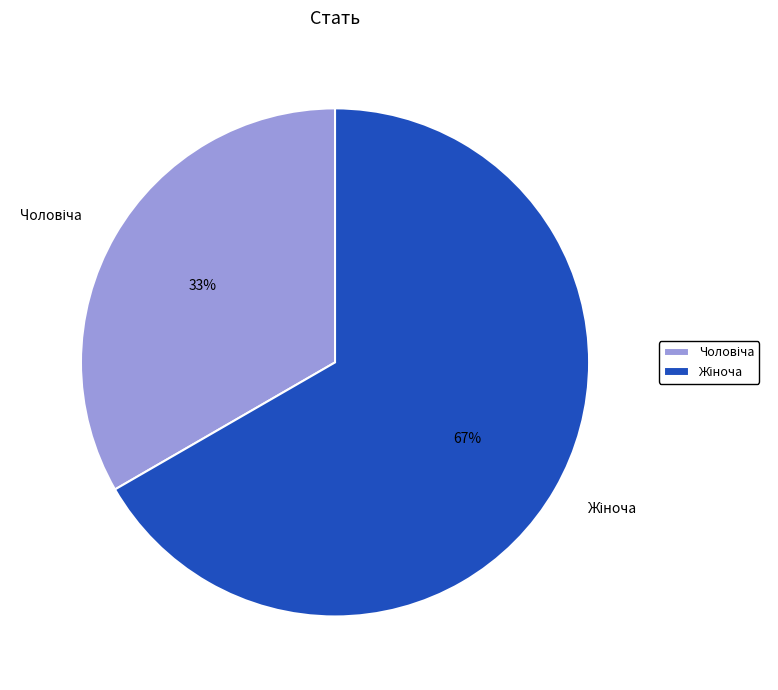

Count the number of slices in the pie.

2